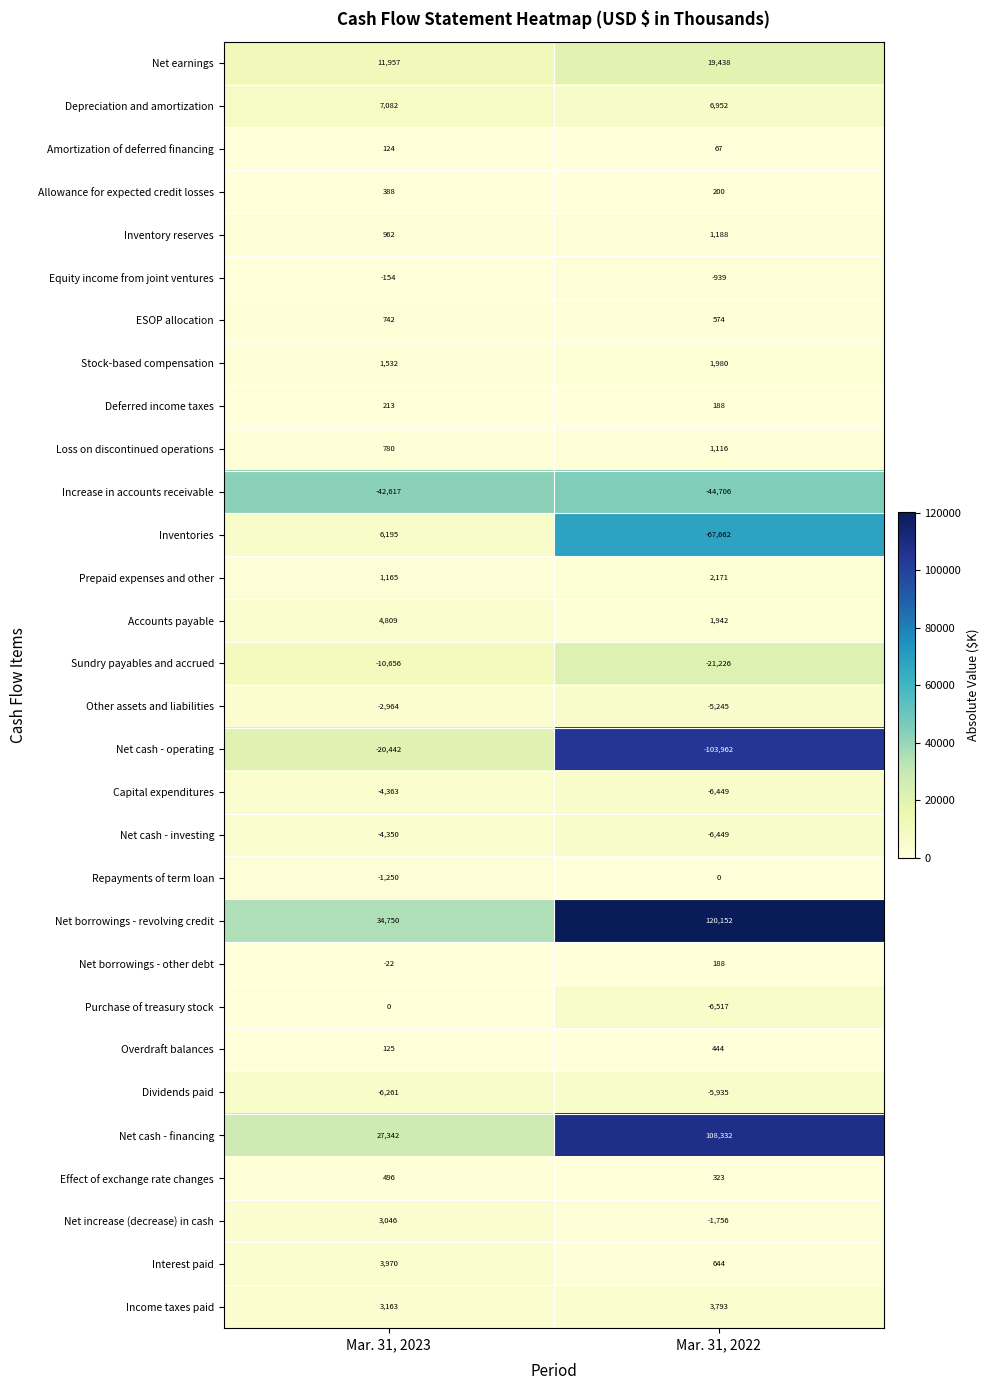

What is the total value across all series at Mar. 31, 2023?

15762